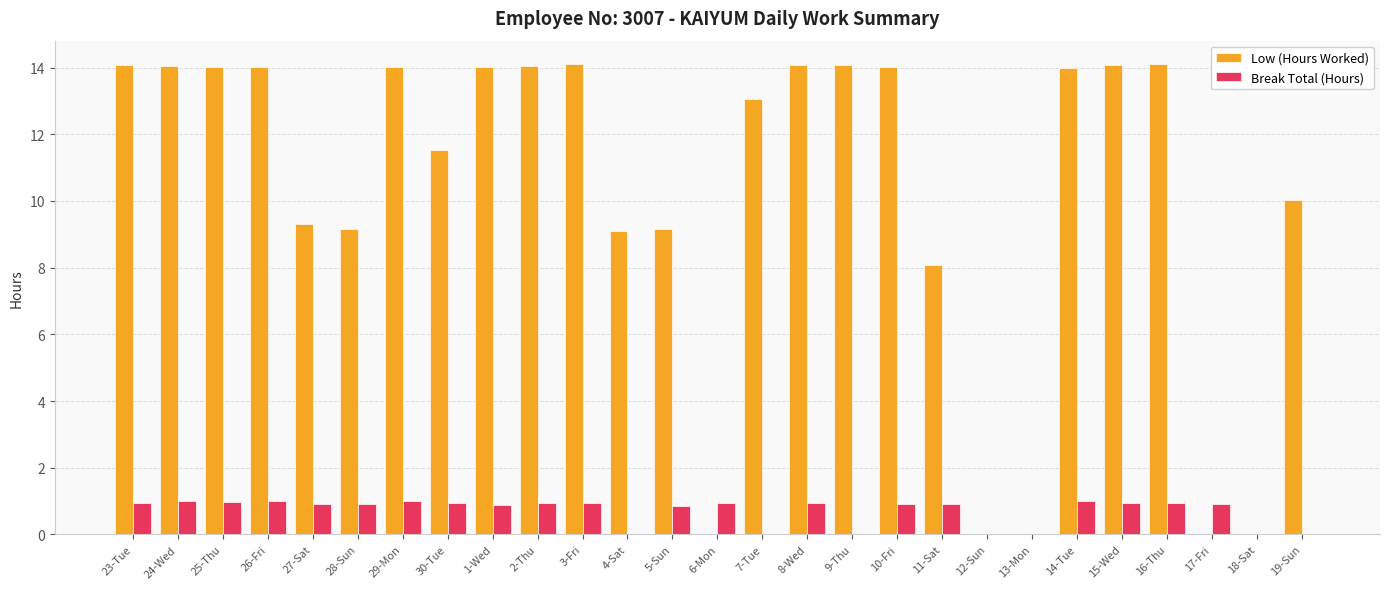

Which series has the largest range (max minus min)?

Low (Hours Worked)